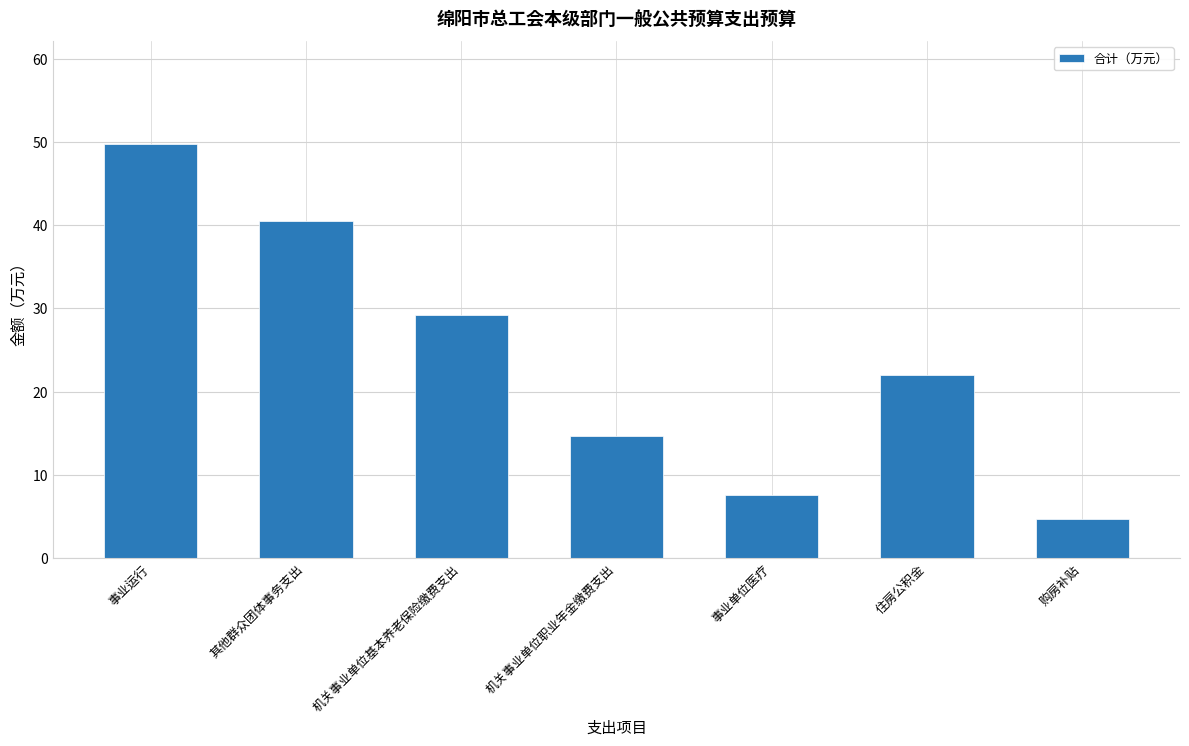

What value does the data have at 住房公积金?

21.9